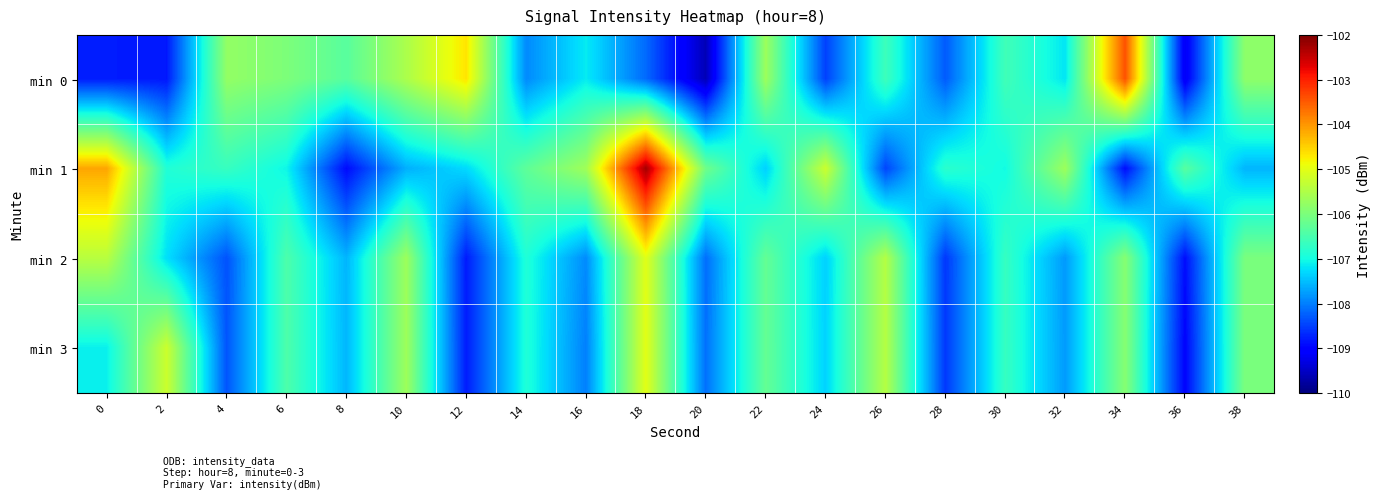

Reading right to left, list all the values displayed in this chart.

min 0: 38=-105.8	36=-109.2	34=-103.4	32=-107.2	30=-106.6	28=-108.3	26=-106.6	24=-108.5	22=-105.7	20=-109.6	18=-108.2	16=-107.1	14=-107.9	12=-104.7	10=-105.5	8=-106.3	6=-106.0	4=-105.8	2=-108.8	0=-108.8
min 1: 38=-107.6	36=-106.3	34=-108.9	32=-105.7	30=-107.0	28=-106.8	26=-108.5	24=-105.2	22=-107.3	20=-106.1	18=-102.3	16=-105.6	14=-106.3	12=-107.3	10=-107.6	8=-108.9	6=-107.1	4=-106.7	2=-106.9	0=-104.1
min 2: 38=-106.0	36=-108.9	34=-105.9	32=-107.8	30=-106.7	28=-108.6	26=-105.5	24=-107.3	22=-106.2	20=-108.1	18=-105.0	16=-107.9	14=-106.9	12=-108.8	10=-105.7	8=-107.6	6=-106.5	4=-108.3	2=-107.2	0=-105.4
min 3: 38=-106.0	36=-109.0	34=-105.9	32=-107.8	30=-106.7	28=-108.6	26=-105.4	24=-107.3	22=-106.2	20=-108.1	18=-105.0	16=-108.0	14=-106.9	12=-108.8	10=-105.7	8=-107.6	6=-106.4	4=-108.3	2=-105.2	0=-107.1